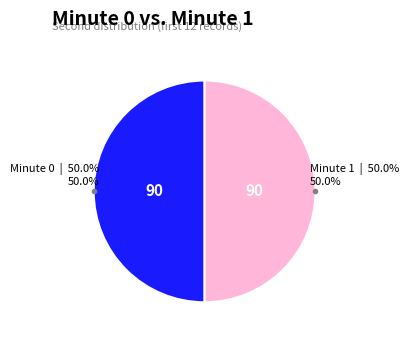

Count the number of slices in the pie.

2